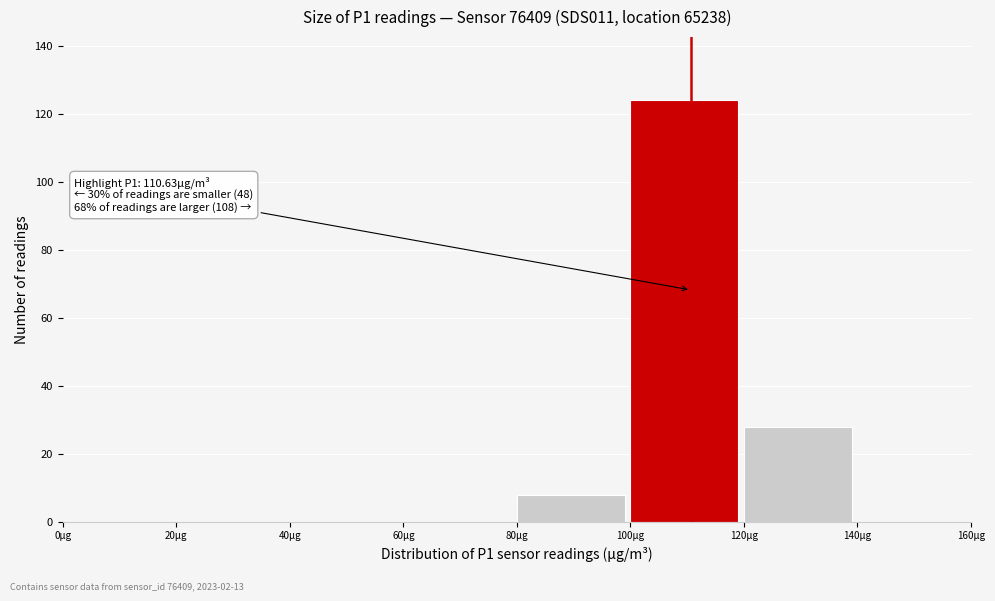

Over which range of the x-axis is the bar tallest?

100 to 120